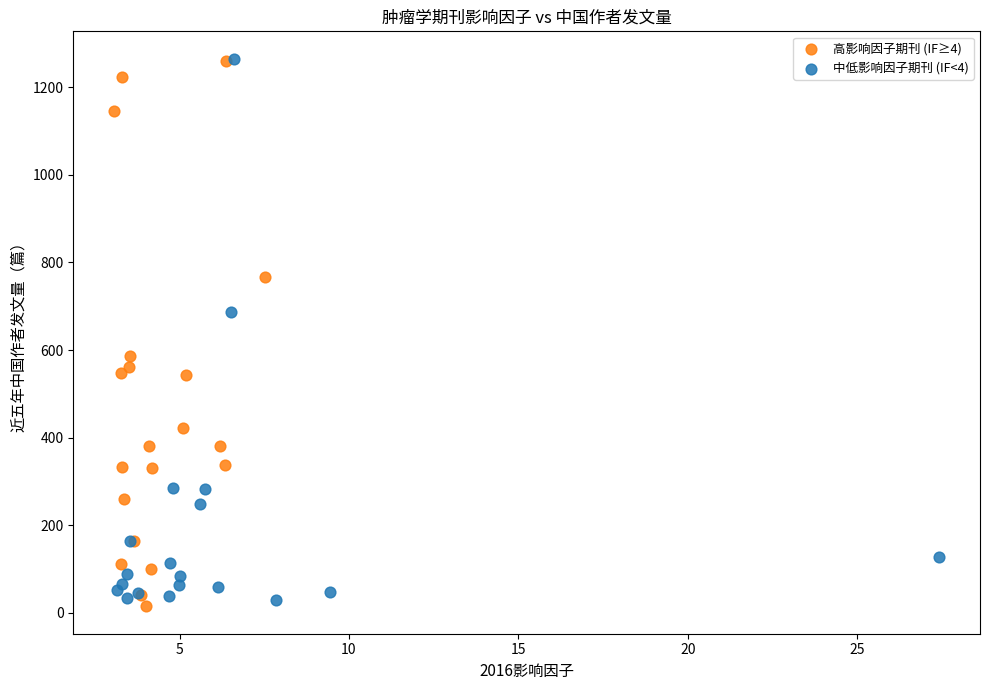

What are all the series names shown in the legend?

高影响因子期刊 (IF≥4), 中低影响因子期刊 (IF<4)